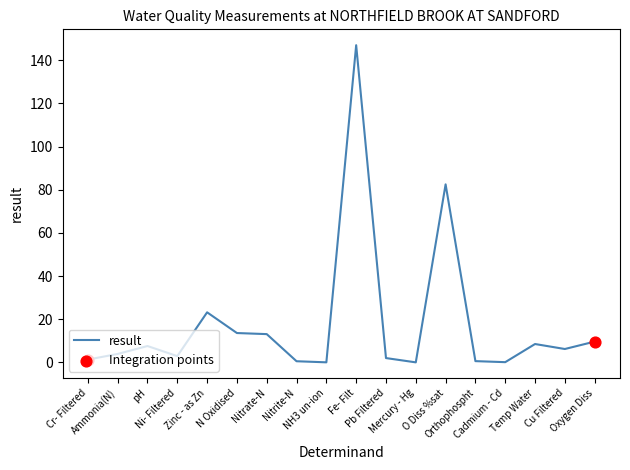

What is the change in value from Ammonia(N) to Mercury - Hg?

-3.9